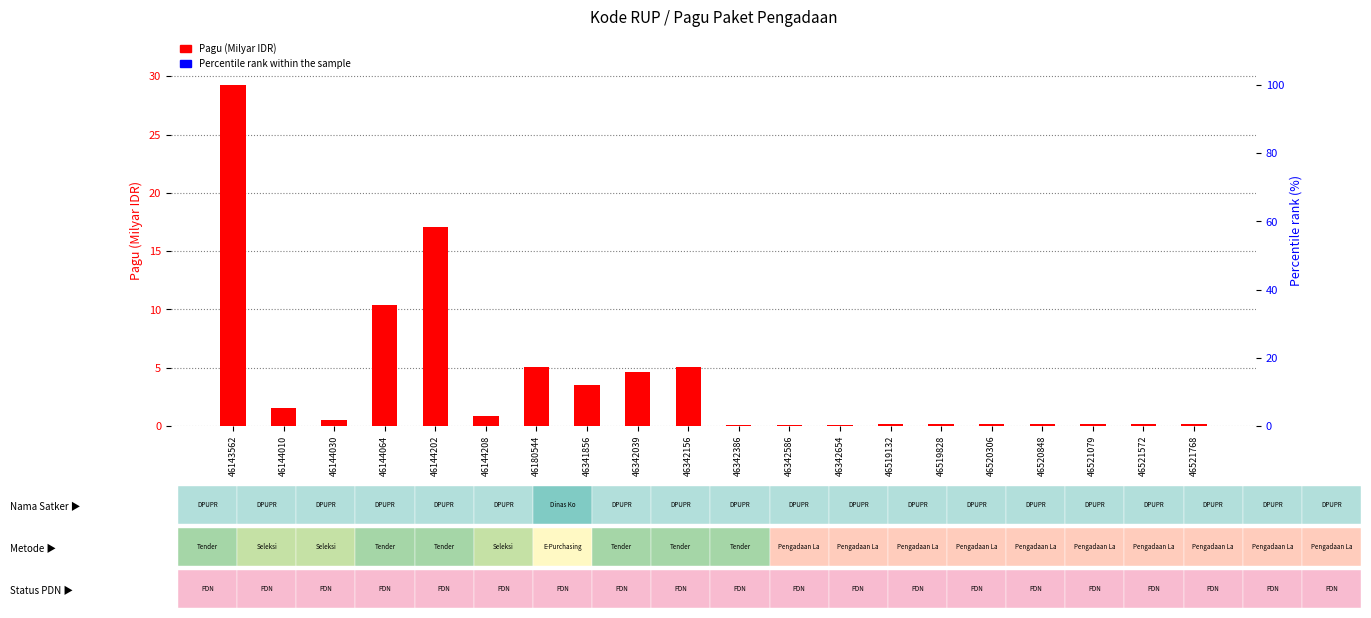

Which series has the largest total across all categories?

Percentile rank within the sample